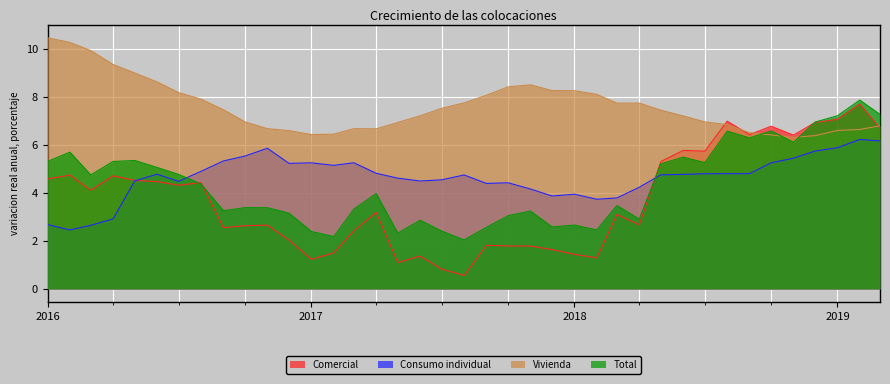

Which series has the largest range (max minus min)?

Comercial